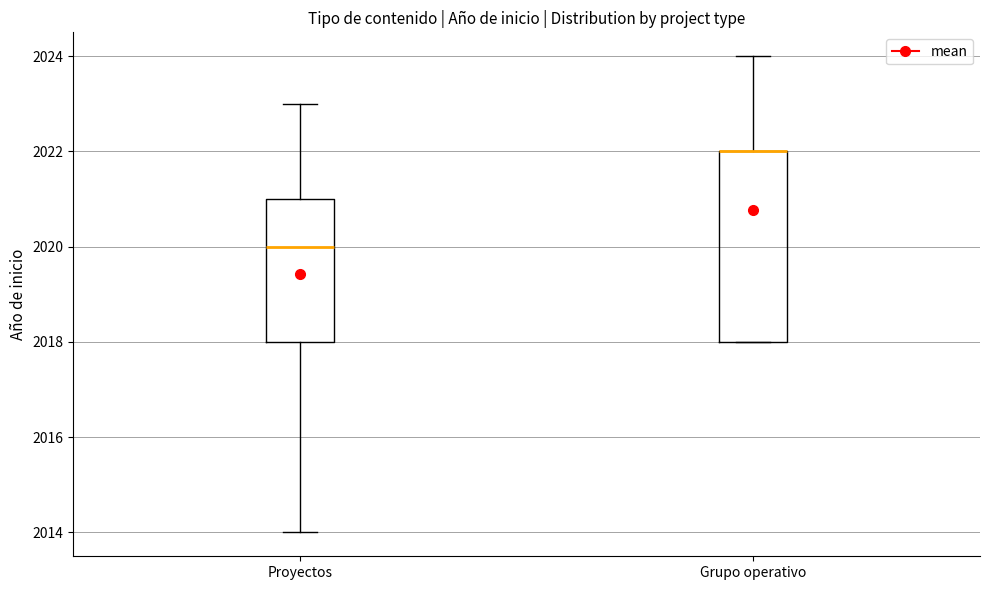

Which box is the tallest, from its lower edge to its upper edge?

Grupo operativo